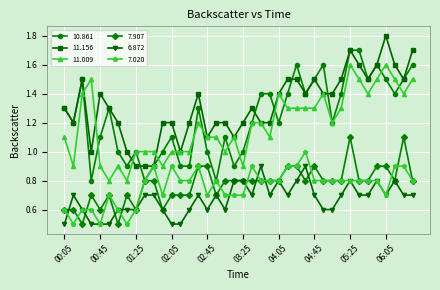

Reading left to right, extract all data points from this chart.

10.861: 1.3	1.2	1.5	0.8	1.1	1.3	1.0	0.9	1.0	0.8	0.9	1.0	1.1	0.9	0.9	1.3	1.0	0.8	1.1	0.9	1.0	1.2	1.4	1.4	1.2	1.4	1.6	1.4	1.5	1.6	1.2	1.4	1.7	1.7	1.5	1.6	1.5	1.4	1.5	1.6
11.156: 1.3	1.2	1.5	1.0	1.4	1.3	1.2	1.0	0.9	0.9	0.9	1.2	1.2	1.0	1.2	1.4	1.1	1.2	1.2	1.1	1.2	1.3	1.2	1.2	1.4	1.5	1.5	1.4	1.5	1.4	1.4	1.5	1.7	1.6	1.5	1.6	1.8	1.6	1.5	1.7
11.009: 1.1	0.9	1.4	1.5	0.9	0.8	0.9	0.8	1.0	1.0	1.0	0.9	1.0	1.0	1.0	1.2	1.1	1.1	1.0	1.1	0.9	1.2	1.2	1.1	1.4	1.3	1.3	1.3	1.3	1.4	1.2	1.3	1.6	1.5	1.4	1.5	1.6	1.5	1.4	1.5
7.907: 0.6	0.6	0.5	0.7	0.6	0.7	0.5	0.7	0.6	0.8	0.8	0.6	0.7	0.7	0.7	0.9	0.9	0.7	0.8	0.8	0.8	0.8	0.8	0.8	0.8	0.9	0.9	0.8	0.9	0.8	0.8	0.8	1.1	0.8	0.8	0.9	0.9	0.8	1.1	0.8
6.872: 0.5	0.7	0.6	0.5	0.5	0.5	0.6	0.6	0.6	0.7	0.7	0.6	0.5	0.5	0.6	0.7	0.6	0.7	0.6	0.8	0.8	0.7	0.9	0.7	0.8	0.7	0.8	0.9	0.7	0.6	0.6	0.7	0.8	0.7	0.7	0.8	0.7	0.8	0.7	0.7
7.020: 0.6	0.5	0.6	0.6	0.5	0.7	0.6	0.5	0.6	0.8	0.9	0.7	0.9	0.8	0.8	0.9	0.7	0.8	0.7	0.7	0.7	0.9	0.8	0.8	0.8	0.9	0.9	1.0	0.8	0.8	0.8	0.8	0.8	0.8	0.8	0.8	0.7	0.9	0.9	0.8